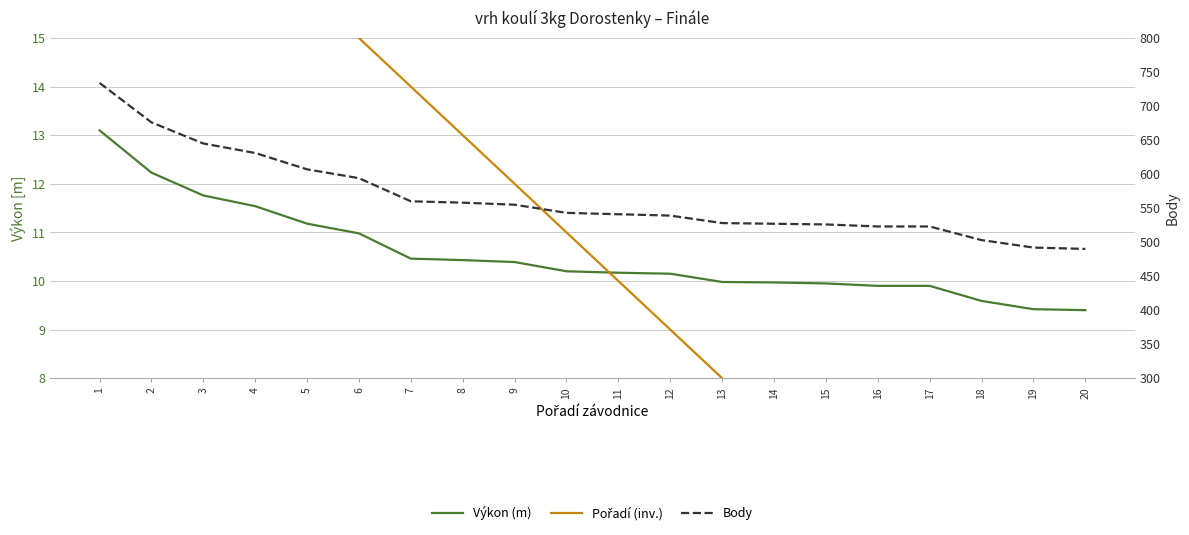

What is the value of the Výkon (m) point at the 2nd from the left?

12.2